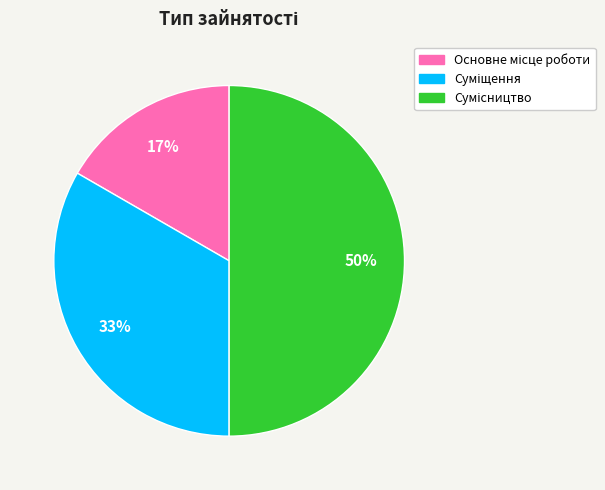

To the nearest percent, what is the average slice percentage?

33%